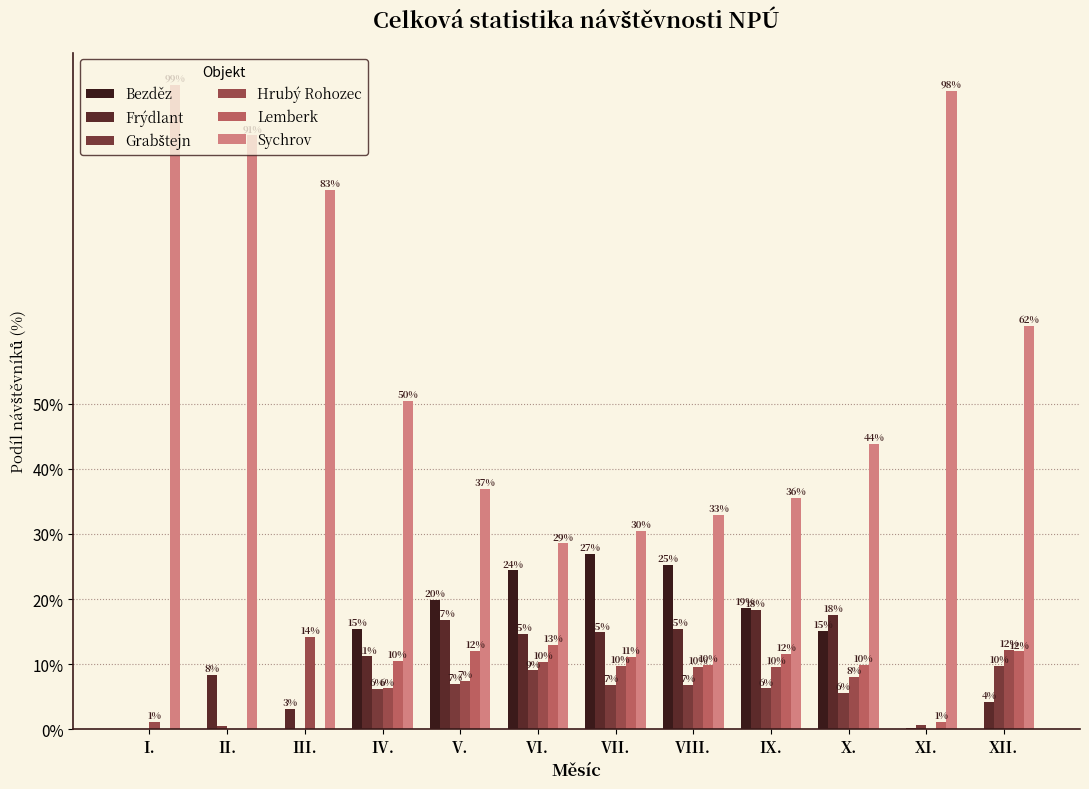

How many groups of bars are there?

12